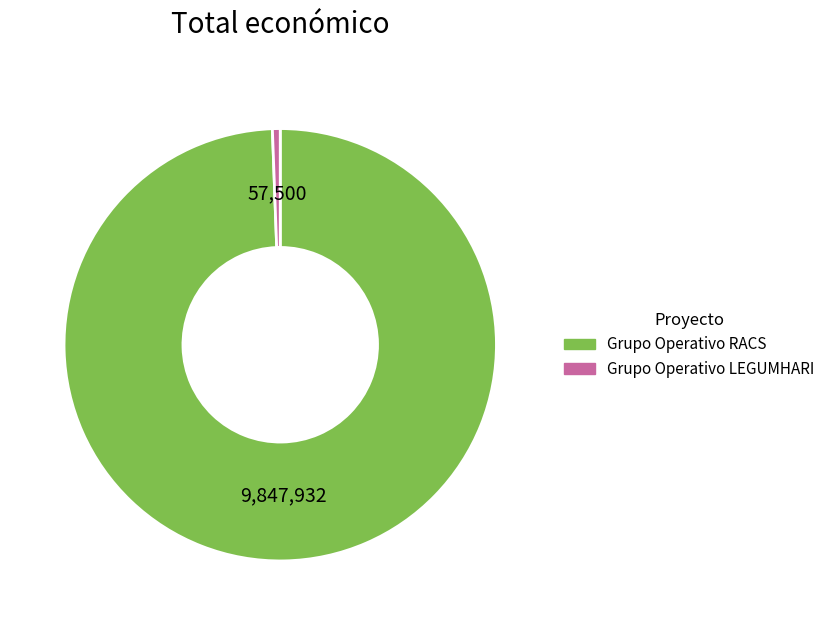

Which category has the biggest portion of the pie?

Grupo Operativo RACS